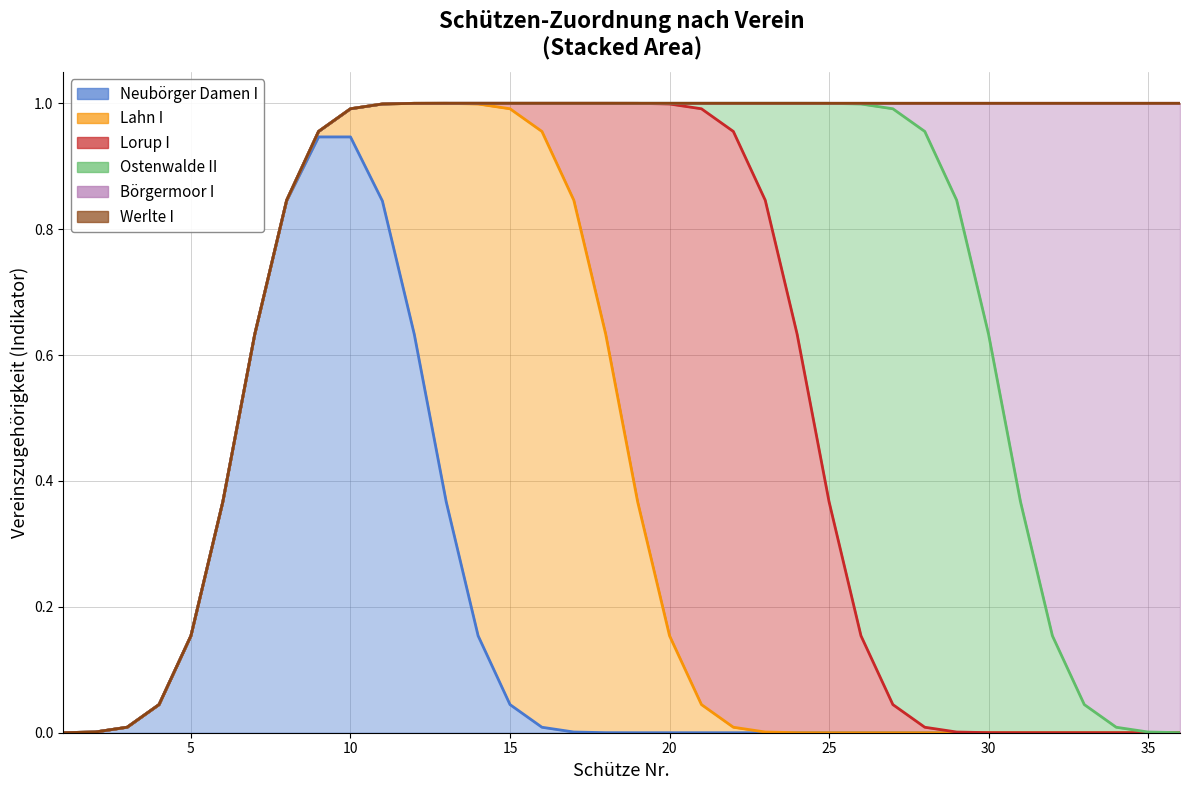

What is the sum of all Neubörger Damen I values?

6